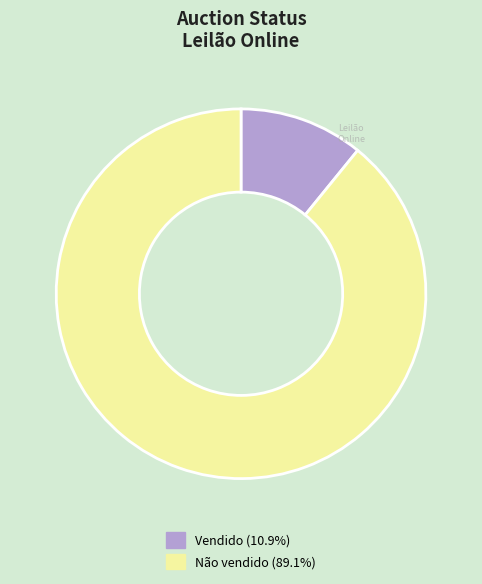

Which category has the smallest portion of the pie?

Vendido